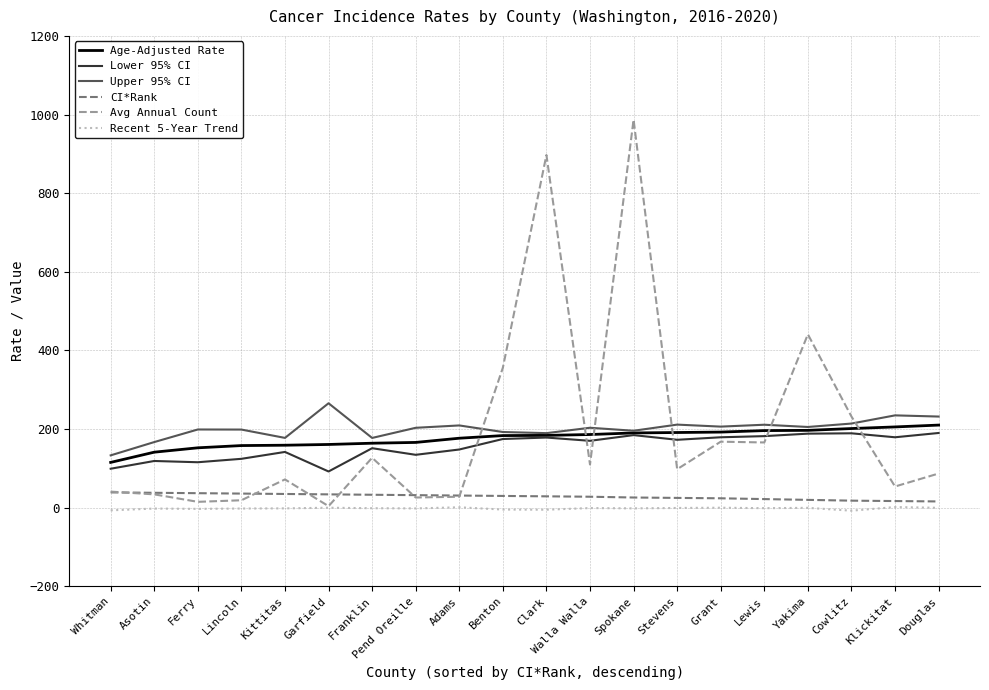

The value of Avg Annual Count at Klickitat is 54.0. True or false?

True